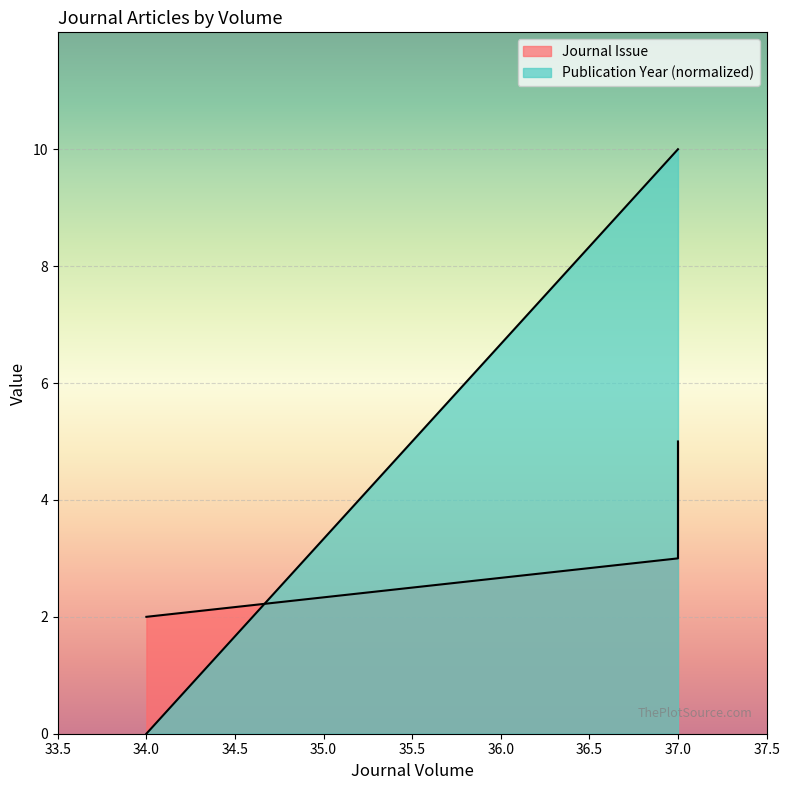

True or false: Publication Year has a value of -6.5 at 34.

False